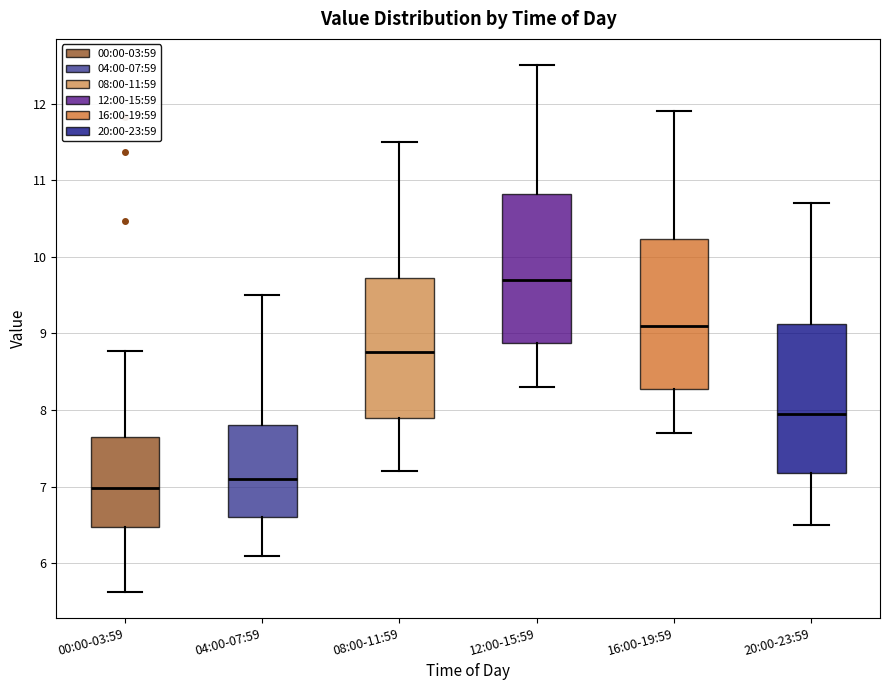

Which box's median line is the highest?

12:00-15:59